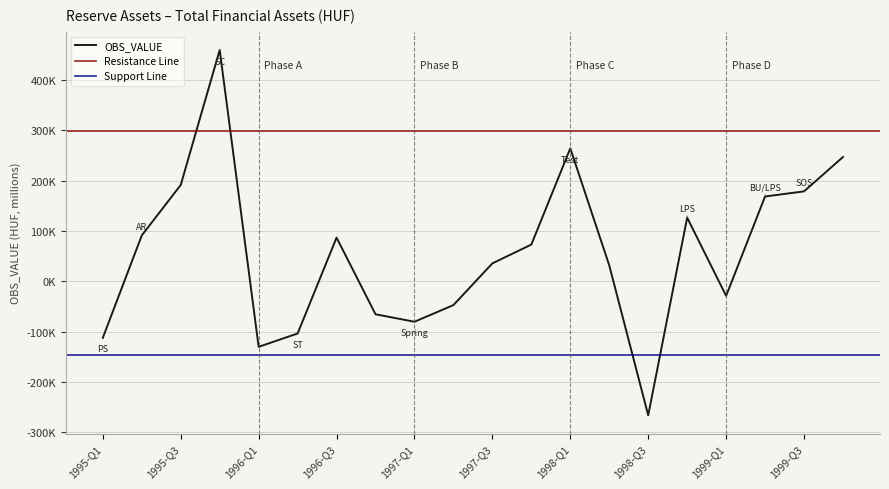

At which label is the value closest to 96765?

1995-Q2